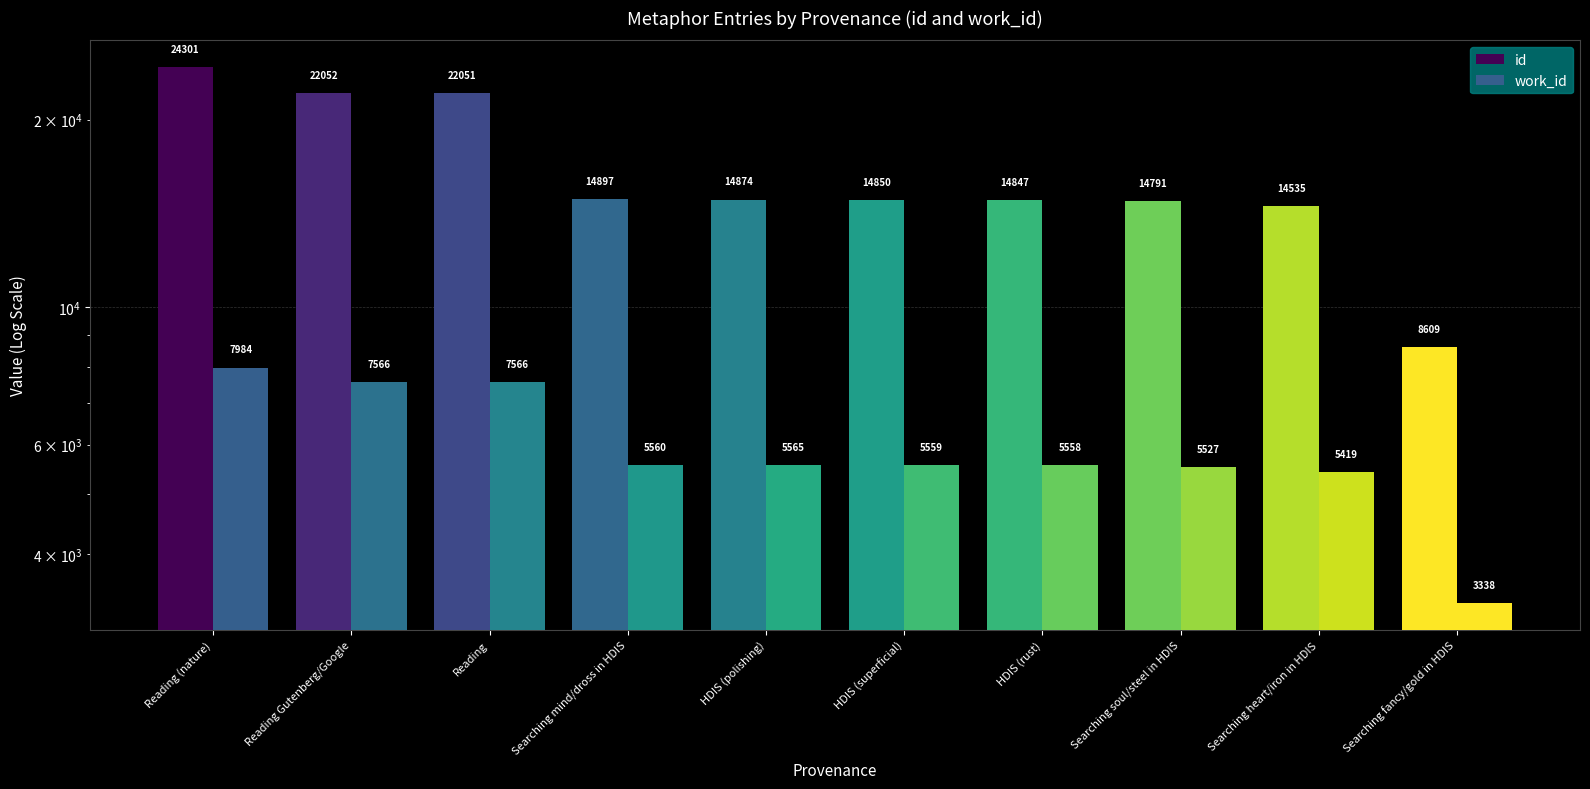

What is the maximum value for work_id?

7984